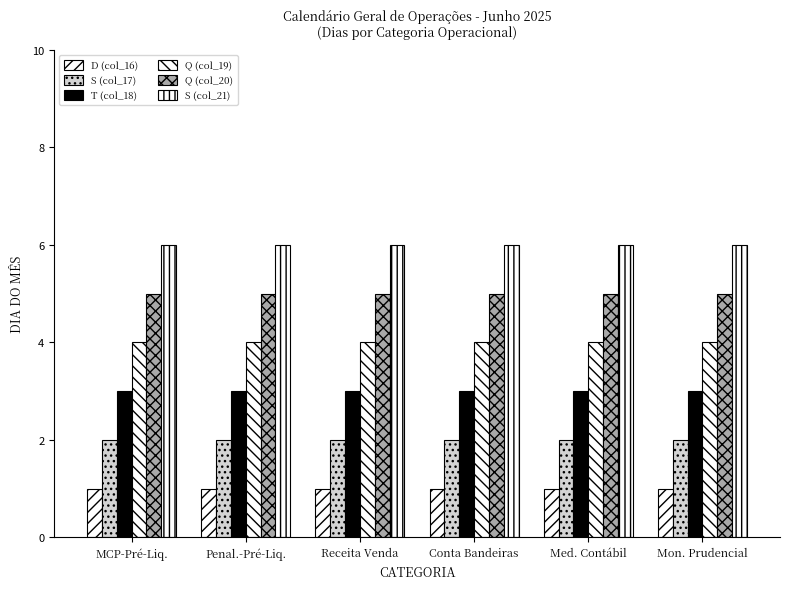

What position from the right is Receita Venda?

4